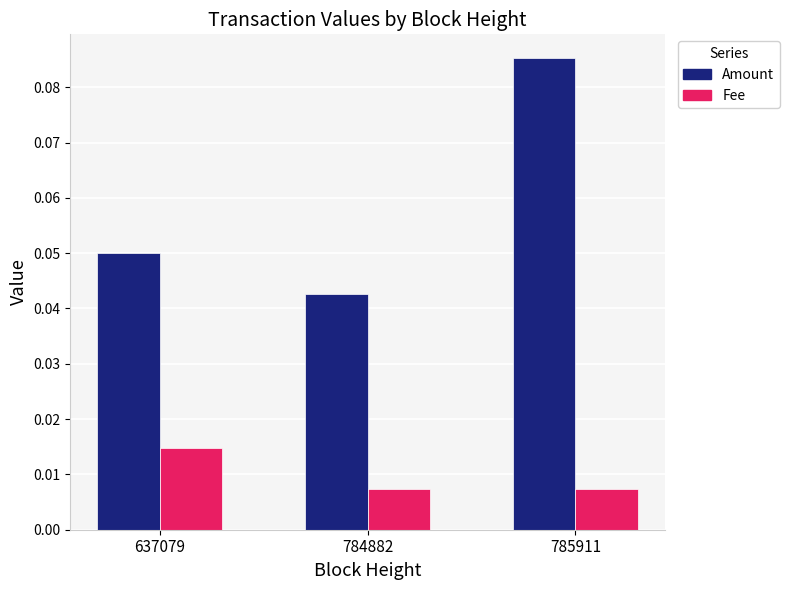

At how many categories does at least one series exceed 0?

3